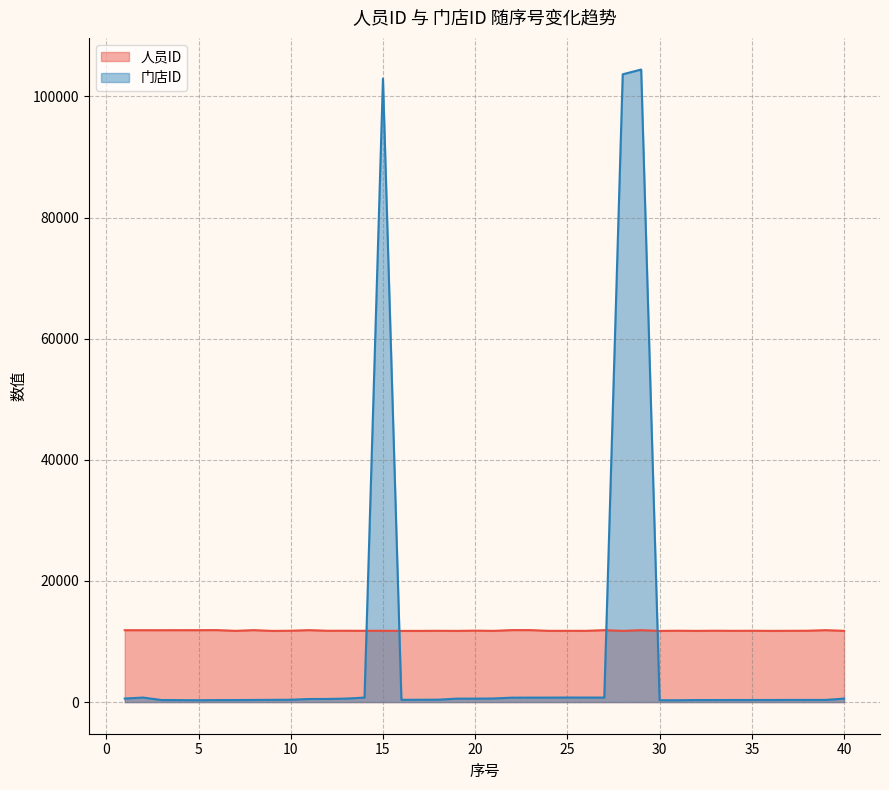

At which category is the sum across all series the highest?

29